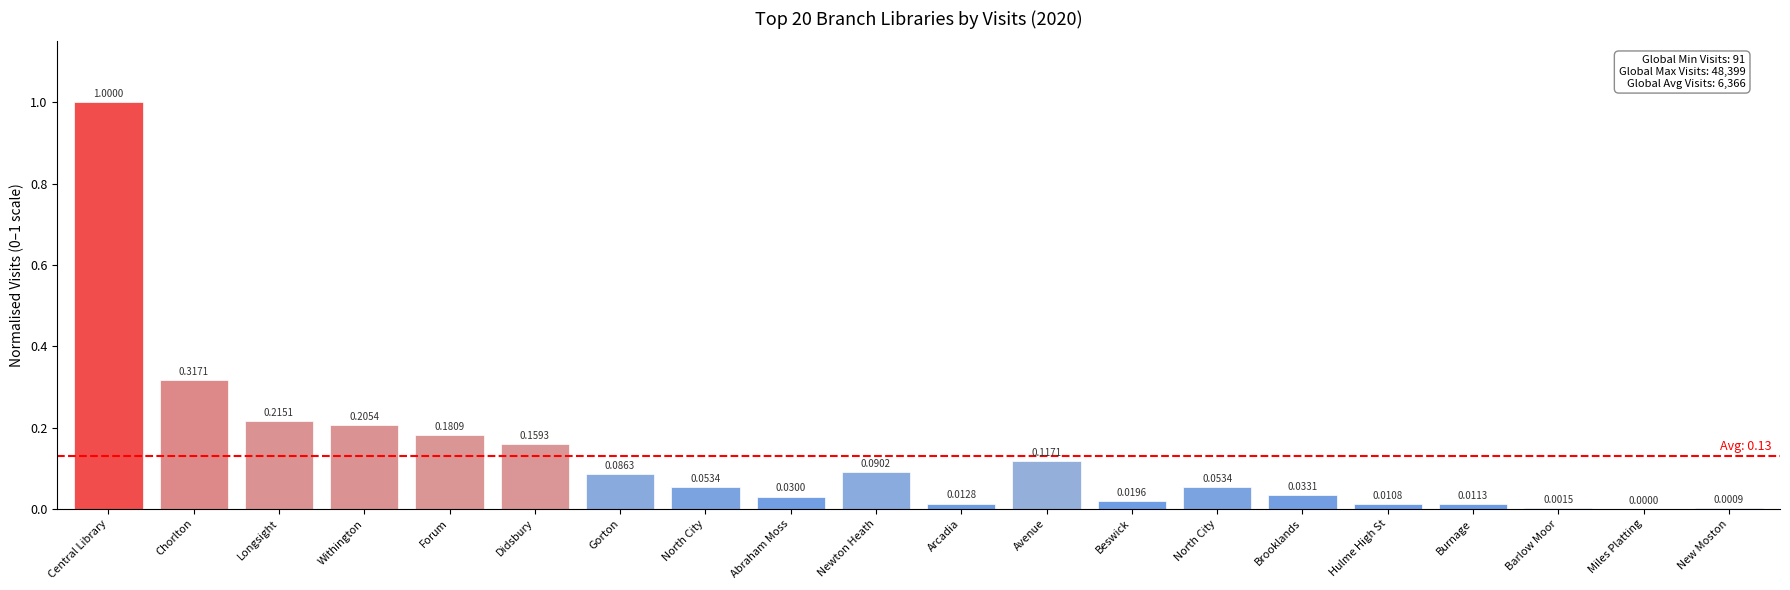

Are the bars grouped side by side (vs. stacked)?

No